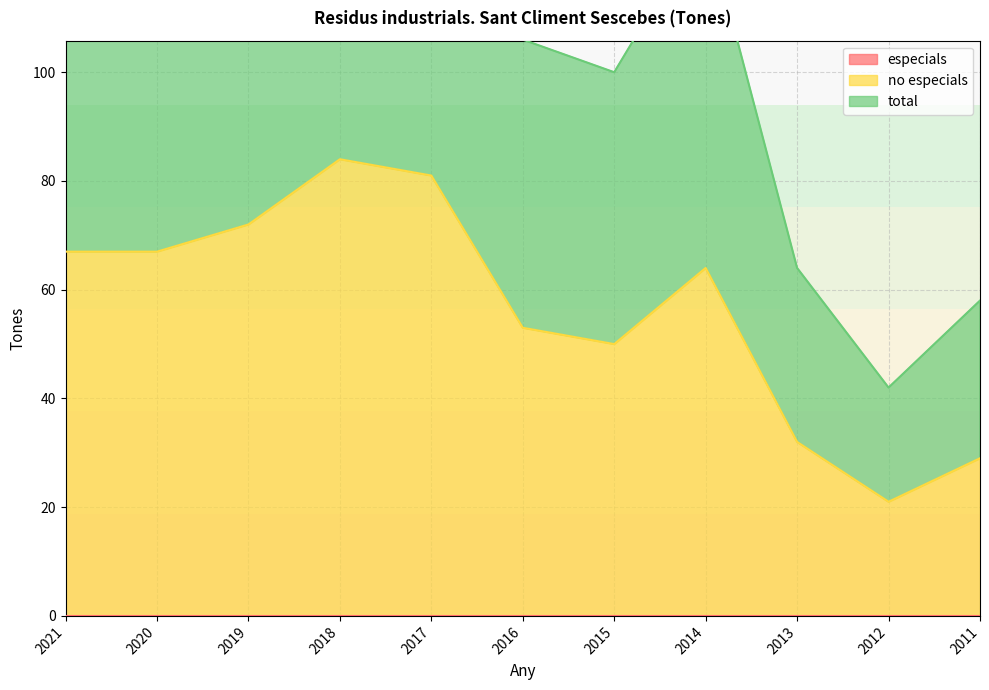

What is the value of the no especials point at the 7th from the left?

50